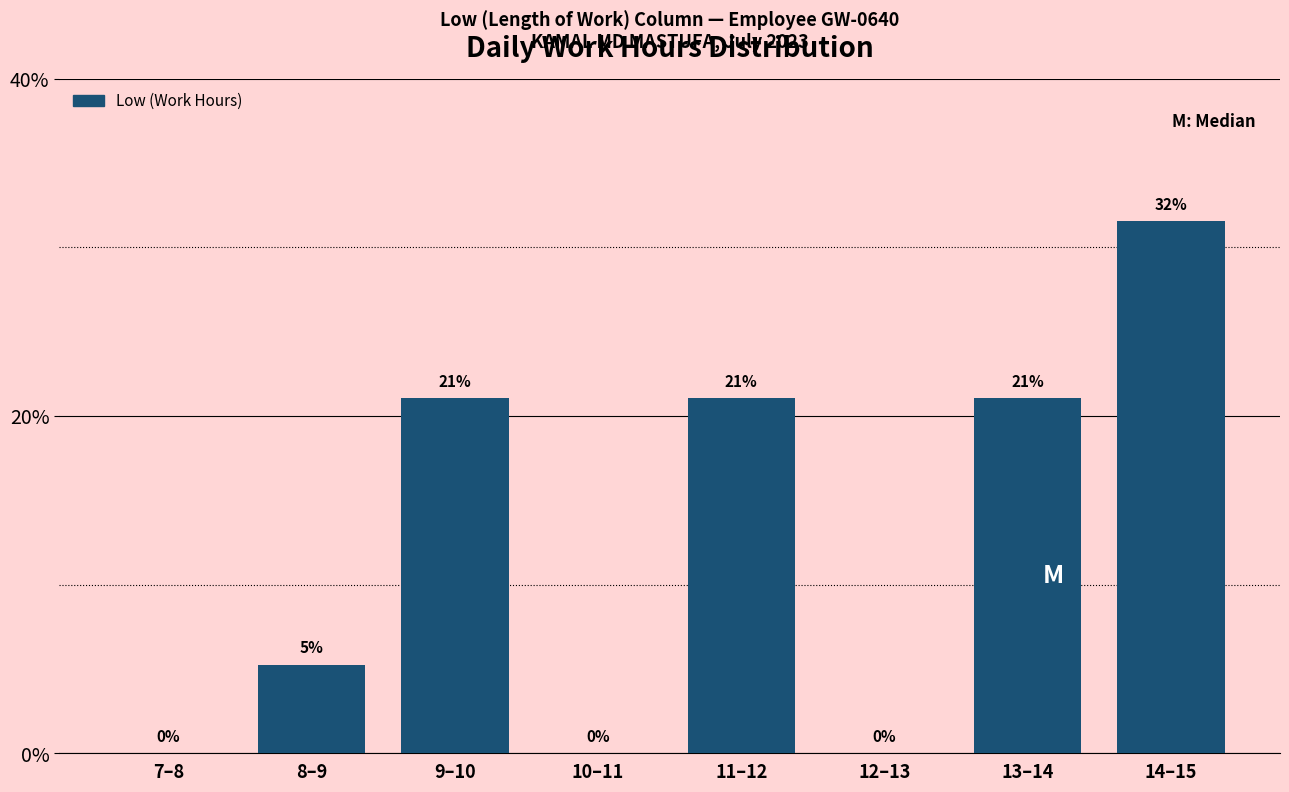

At which category does the chart reach its peak across all series?

14–15